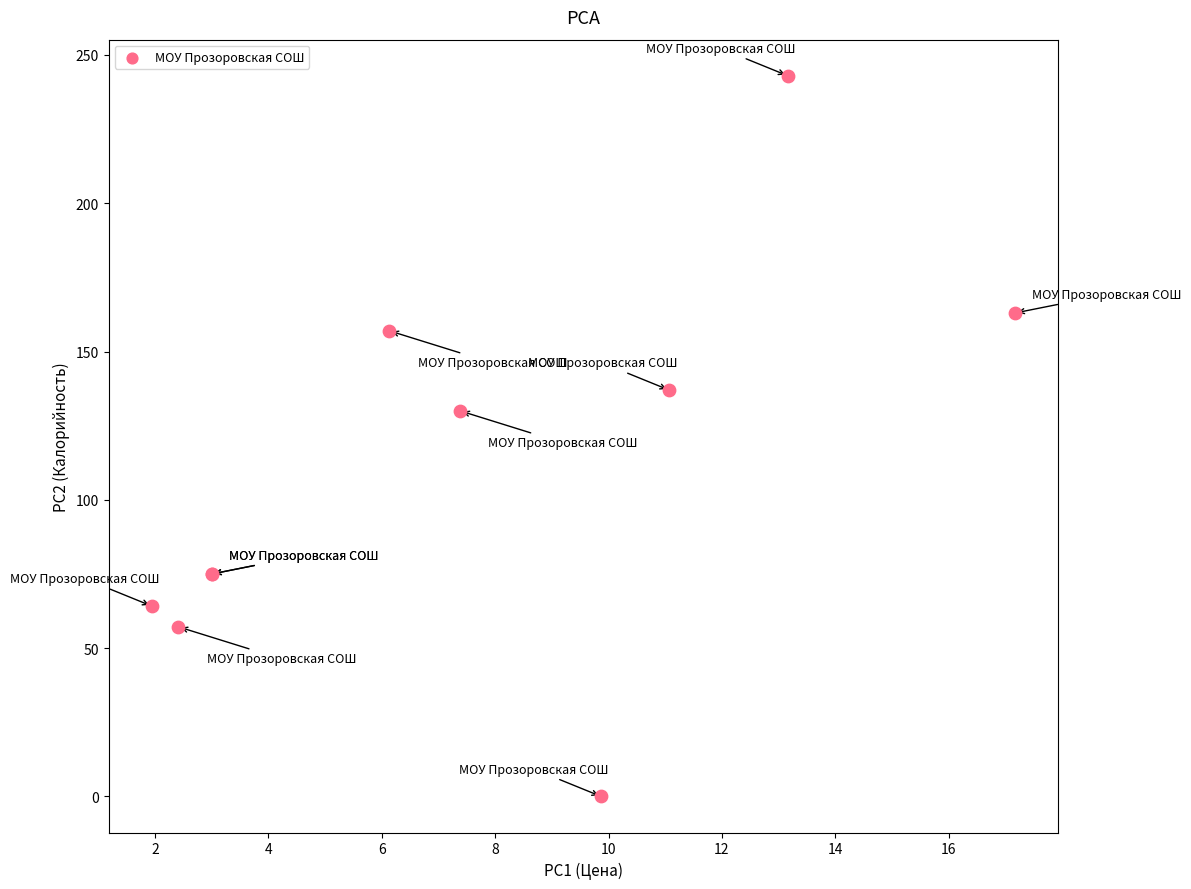

What Y value in the scatter plot is closest to 121?

130.0